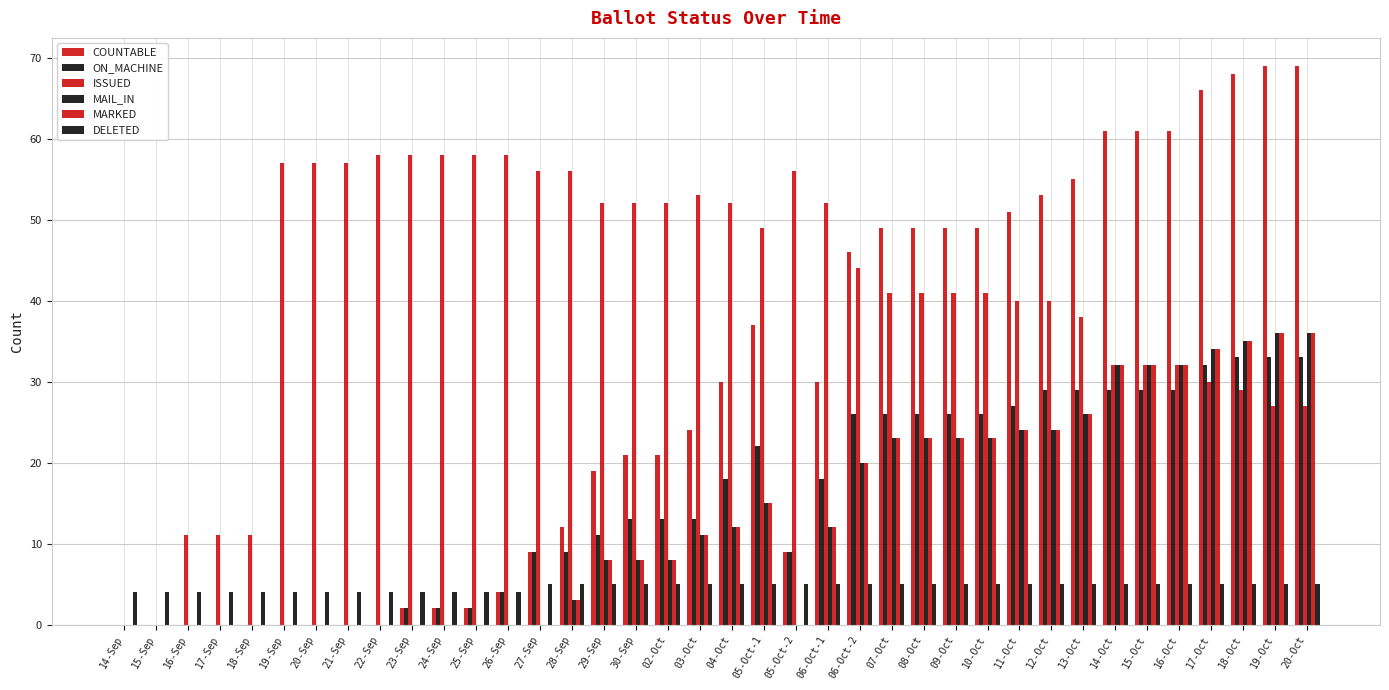

What is the total value across all series at 05-Oct-1?

143